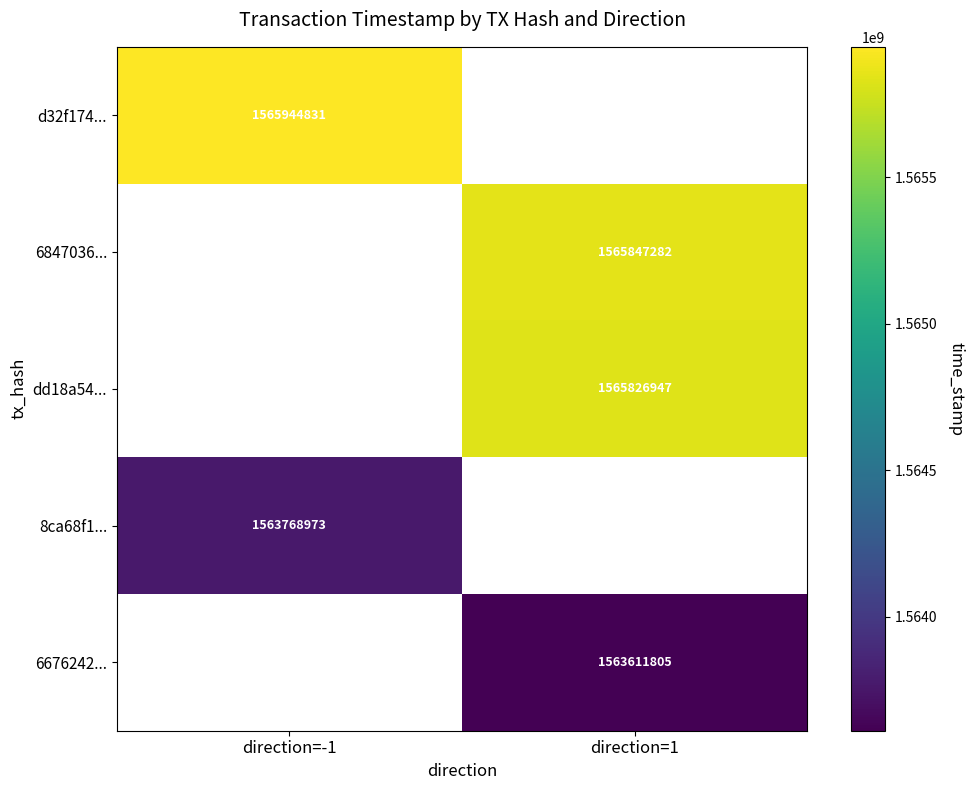

Which has a higher value, direction=1 or direction=-1?

direction=-1